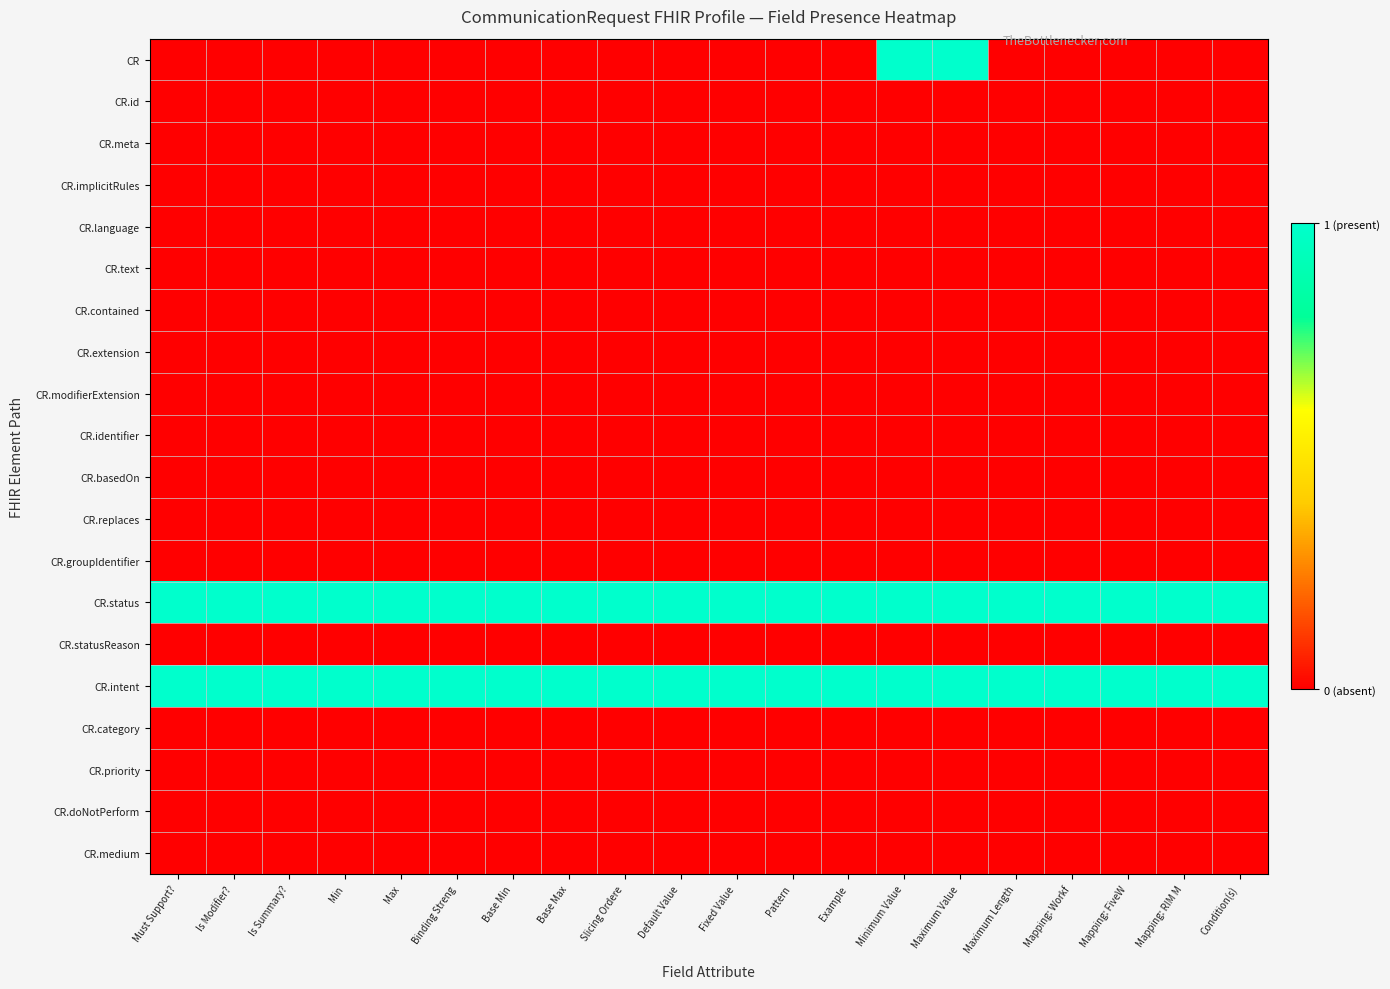

Reading left to right, extract all data points from this chart.

CR: Must Support?=0	Is Modifier?=0	Is Summary?=0	Min=0	Max=0	Binding Streng=0	Base Min=0	Base Max=0	Slicing Ordere=0	Default Value=0	Fixed Value=0	Pattern=0	Example=0	Minimum Value=1	Maximum Value=1	Maximum Length=0	Mapping: Workf=0	Mapping: FiveW=0	Mapping: RIM M=0	Condition(s)=0
CR.id: Must Support?=0	Is Modifier?=0	Is Summary?=0	Min=0	Max=0	Binding Streng=0	Base Min=0	Base Max=0	Slicing Ordere=0	Default Value=0	Fixed Value=0	Pattern=0	Example=0	Minimum Value=0	Maximum Value=0	Maximum Length=0	Mapping: Workf=0	Mapping: FiveW=0	Mapping: RIM M=0	Condition(s)=0
CR.meta: Must Support?=0	Is Modifier?=0	Is Summary?=0	Min=0	Max=0	Binding Streng=0	Base Min=0	Base Max=0	Slicing Ordere=0	Default Value=0	Fixed Value=0	Pattern=0	Example=0	Minimum Value=0	Maximum Value=0	Maximum Length=0	Mapping: Workf=0	Mapping: FiveW=0	Mapping: RIM M=0	Condition(s)=0
CR.implicitRules: Must Support?=0	Is Modifier?=0	Is Summary?=0	Min=0	Max=0	Binding Streng=0	Base Min=0	Base Max=0	Slicing Ordere=0	Default Value=0	Fixed Value=0	Pattern=0	Example=0	Minimum Value=0	Maximum Value=0	Maximum Length=0	Mapping: Workf=0	Mapping: FiveW=0	Mapping: RIM M=0	Condition(s)=0
CR.language: Must Support?=0	Is Modifier?=0	Is Summary?=0	Min=0	Max=0	Binding Streng=0	Base Min=0	Base Max=0	Slicing Ordere=0	Default Value=0	Fixed Value=0	Pattern=0	Example=0	Minimum Value=0	Maximum Value=0	Maximum Length=0	Mapping: Workf=0	Mapping: FiveW=0	Mapping: RIM M=0	Condition(s)=0
CR.text: Must Support?=0	Is Modifier?=0	Is Summary?=0	Min=0	Max=0	Binding Streng=0	Base Min=0	Base Max=0	Slicing Ordere=0	Default Value=0	Fixed Value=0	Pattern=0	Example=0	Minimum Value=0	Maximum Value=0	Maximum Length=0	Mapping: Workf=0	Mapping: FiveW=0	Mapping: RIM M=0	Condition(s)=0
CR.contained: Must Support?=0	Is Modifier?=0	Is Summary?=0	Min=0	Max=0	Binding Streng=0	Base Min=0	Base Max=0	Slicing Ordere=0	Default Value=0	Fixed Value=0	Pattern=0	Example=0	Minimum Value=0	Maximum Value=0	Maximum Length=0	Mapping: Workf=0	Mapping: FiveW=0	Mapping: RIM M=0	Condition(s)=0
CR.extension: Must Support?=0	Is Modifier?=0	Is Summary?=0	Min=0	Max=0	Binding Streng=0	Base Min=0	Base Max=0	Slicing Ordere=0	Default Value=0	Fixed Value=0	Pattern=0	Example=0	Minimum Value=0	Maximum Value=0	Maximum Length=0	Mapping: Workf=0	Mapping: FiveW=0	Mapping: RIM M=0	Condition(s)=0
CR.modifierExtension: Must Support?=0	Is Modifier?=0	Is Summary?=0	Min=0	Max=0	Binding Streng=0	Base Min=0	Base Max=0	Slicing Ordere=0	Default Value=0	Fixed Value=0	Pattern=0	Example=0	Minimum Value=0	Maximum Value=0	Maximum Length=0	Mapping: Workf=0	Mapping: FiveW=0	Mapping: RIM M=0	Condition(s)=0
CR.identifier: Must Support?=0	Is Modifier?=0	Is Summary?=0	Min=0	Max=0	Binding Streng=0	Base Min=0	Base Max=0	Slicing Ordere=0	Default Value=0	Fixed Value=0	Pattern=0	Example=0	Minimum Value=0	Maximum Value=0	Maximum Length=0	Mapping: Workf=0	Mapping: FiveW=0	Mapping: RIM M=0	Condition(s)=0
CR.basedOn: Must Support?=0	Is Modifier?=0	Is Summary?=0	Min=0	Max=0	Binding Streng=0	Base Min=0	Base Max=0	Slicing Ordere=0	Default Value=0	Fixed Value=0	Pattern=0	Example=0	Minimum Value=0	Maximum Value=0	Maximum Length=0	Mapping: Workf=0	Mapping: FiveW=0	Mapping: RIM M=0	Condition(s)=0
CR.replaces: Must Support?=0	Is Modifier?=0	Is Summary?=0	Min=0	Max=0	Binding Streng=0	Base Min=0	Base Max=0	Slicing Ordere=0	Default Value=0	Fixed Value=0	Pattern=0	Example=0	Minimum Value=0	Maximum Value=0	Maximum Length=0	Mapping: Workf=0	Mapping: FiveW=0	Mapping: RIM M=0	Condition(s)=0
CR.groupIdentifier: Must Support?=0	Is Modifier?=0	Is Summary?=0	Min=0	Max=0	Binding Streng=0	Base Min=0	Base Max=0	Slicing Ordere=0	Default Value=0	Fixed Value=0	Pattern=0	Example=0	Minimum Value=0	Maximum Value=0	Maximum Length=0	Mapping: Workf=0	Mapping: FiveW=0	Mapping: RIM M=0	Condition(s)=0
CR.status: Must Support?=1	Is Modifier?=1	Is Summary?=1	Min=1	Max=1	Binding Streng=1	Base Min=1	Base Max=1	Slicing Ordere=1	Default Value=1	Fixed Value=1	Pattern=1	Example=1	Minimum Value=1	Maximum Value=1	Maximum Length=1	Mapping: Workf=1	Mapping: FiveW=1	Mapping: RIM M=1	Condition(s)=1
CR.statusReason: Must Support?=0	Is Modifier?=0	Is Summary?=0	Min=0	Max=0	Binding Streng=0	Base Min=0	Base Max=0	Slicing Ordere=0	Default Value=0	Fixed Value=0	Pattern=0	Example=0	Minimum Value=0	Maximum Value=0	Maximum Length=0	Mapping: Workf=0	Mapping: FiveW=0	Mapping: RIM M=0	Condition(s)=0
CR.intent: Must Support?=1	Is Modifier?=1	Is Summary?=1	Min=1	Max=1	Binding Streng=1	Base Min=1	Base Max=1	Slicing Ordere=1	Default Value=1	Fixed Value=1	Pattern=1	Example=1	Minimum Value=1	Maximum Value=1	Maximum Length=1	Mapping: Workf=1	Mapping: FiveW=1	Mapping: RIM M=1	Condition(s)=1
CR.category: Must Support?=0	Is Modifier?=0	Is Summary?=0	Min=0	Max=0	Binding Streng=0	Base Min=0	Base Max=0	Slicing Ordere=0	Default Value=0	Fixed Value=0	Pattern=0	Example=0	Minimum Value=0	Maximum Value=0	Maximum Length=0	Mapping: Workf=0	Mapping: FiveW=0	Mapping: RIM M=0	Condition(s)=0
CR.priority: Must Support?=0	Is Modifier?=0	Is Summary?=0	Min=0	Max=0	Binding Streng=0	Base Min=0	Base Max=0	Slicing Ordere=0	Default Value=0	Fixed Value=0	Pattern=0	Example=0	Minimum Value=0	Maximum Value=0	Maximum Length=0	Mapping: Workf=0	Mapping: FiveW=0	Mapping: RIM M=0	Condition(s)=0
CR.doNotPerform: Must Support?=0	Is Modifier?=0	Is Summary?=0	Min=0	Max=0	Binding Streng=0	Base Min=0	Base Max=0	Slicing Ordere=0	Default Value=0	Fixed Value=0	Pattern=0	Example=0	Minimum Value=0	Maximum Value=0	Maximum Length=0	Mapping: Workf=0	Mapping: FiveW=0	Mapping: RIM M=0	Condition(s)=0
CR.medium: Must Support?=0	Is Modifier?=0	Is Summary?=0	Min=0	Max=0	Binding Streng=0	Base Min=0	Base Max=0	Slicing Ordere=0	Default Value=0	Fixed Value=0	Pattern=0	Example=0	Minimum Value=0	Maximum Value=0	Maximum Length=0	Mapping: Workf=0	Mapping: FiveW=0	Mapping: RIM M=0	Condition(s)=0